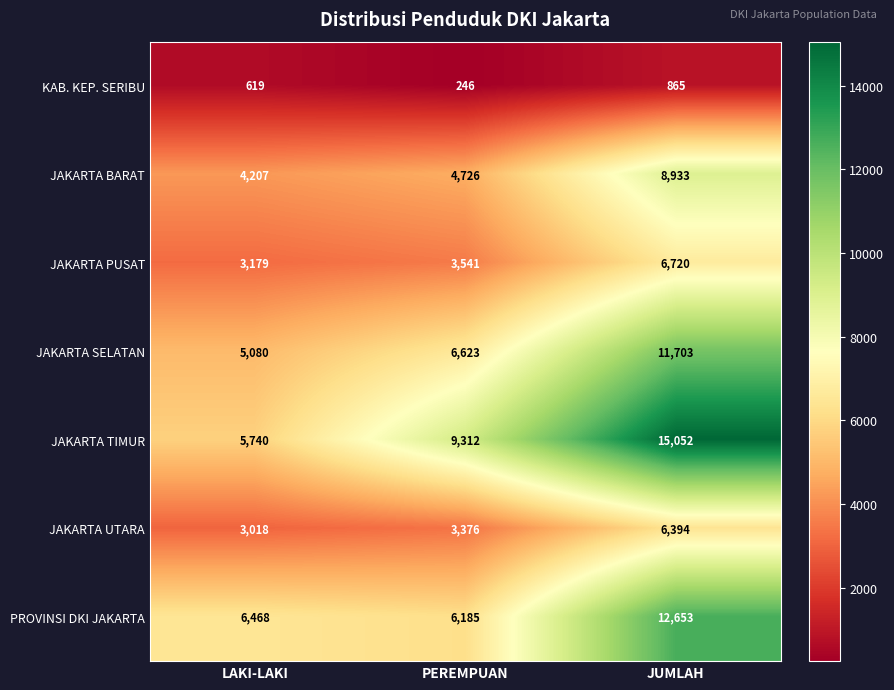

What value does the PROVINSI DKI JAKARTA series have at LAKI-LAKI?

6468